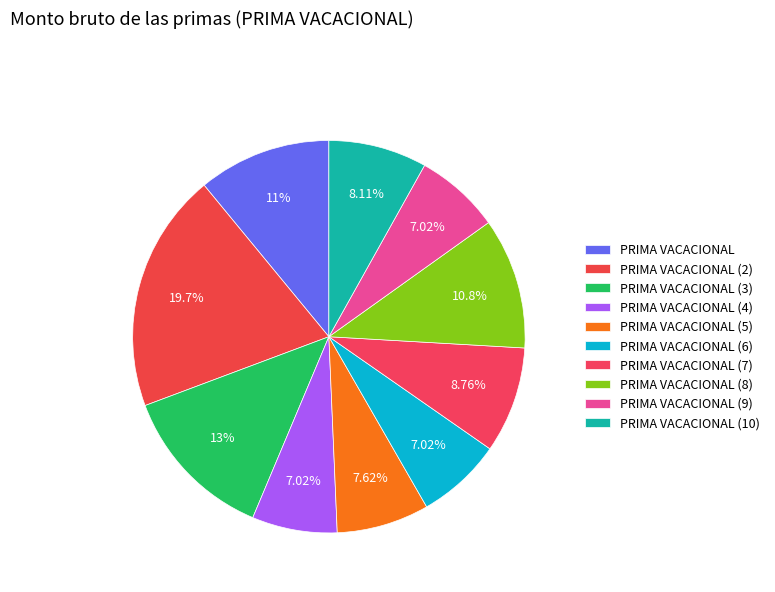

What is the smallest slice in the pie chart?

PRIMA VACACIONAL (4)